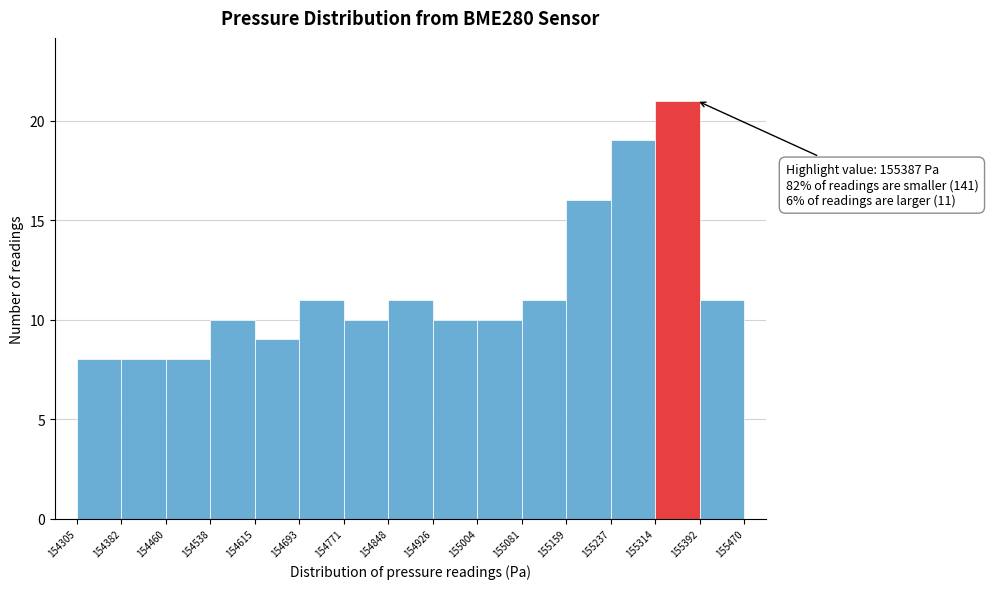

Over which range of the x-axis is the bar tallest?

155314 to 155392